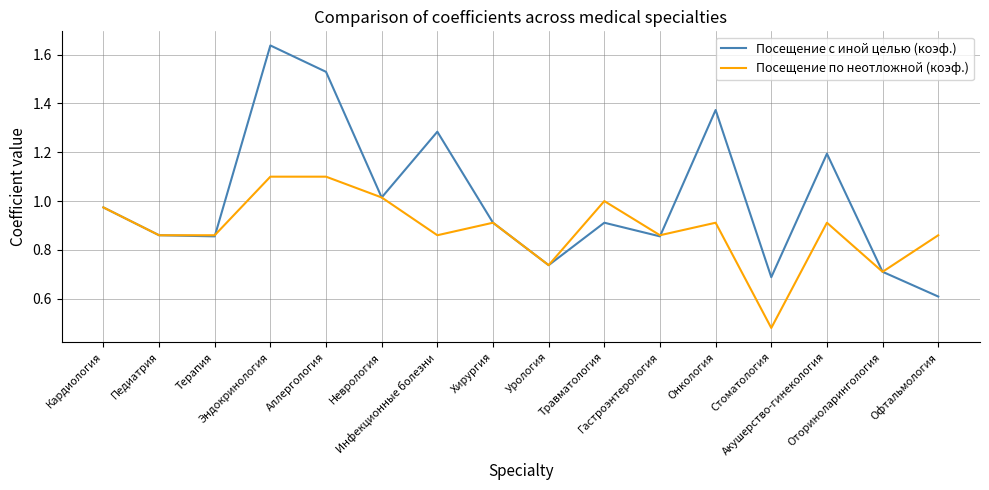

Which series has the widest spread of values?

Посещение с иной целью (коэф.)